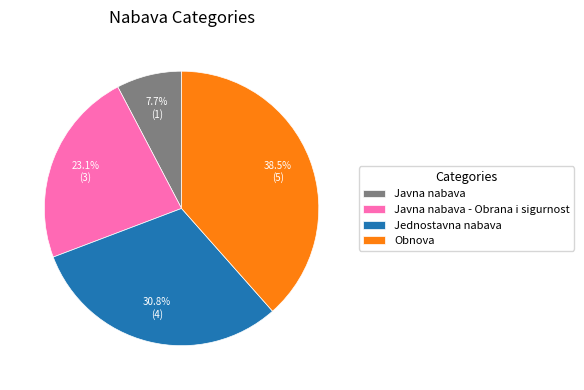

What is the ratio of the value at Jednostavna nabava to the value at Javna nabava - Obrana i sigurnost?

1.3